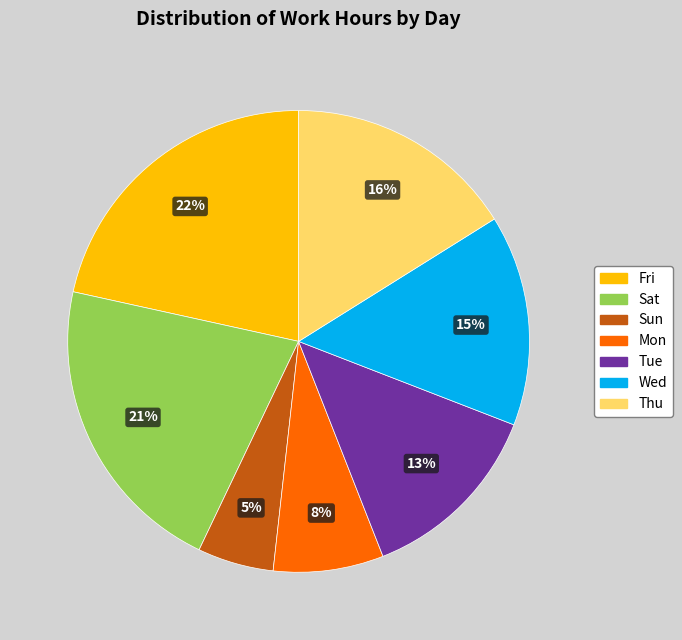

What is the smallest slice in the pie chart?

Sun